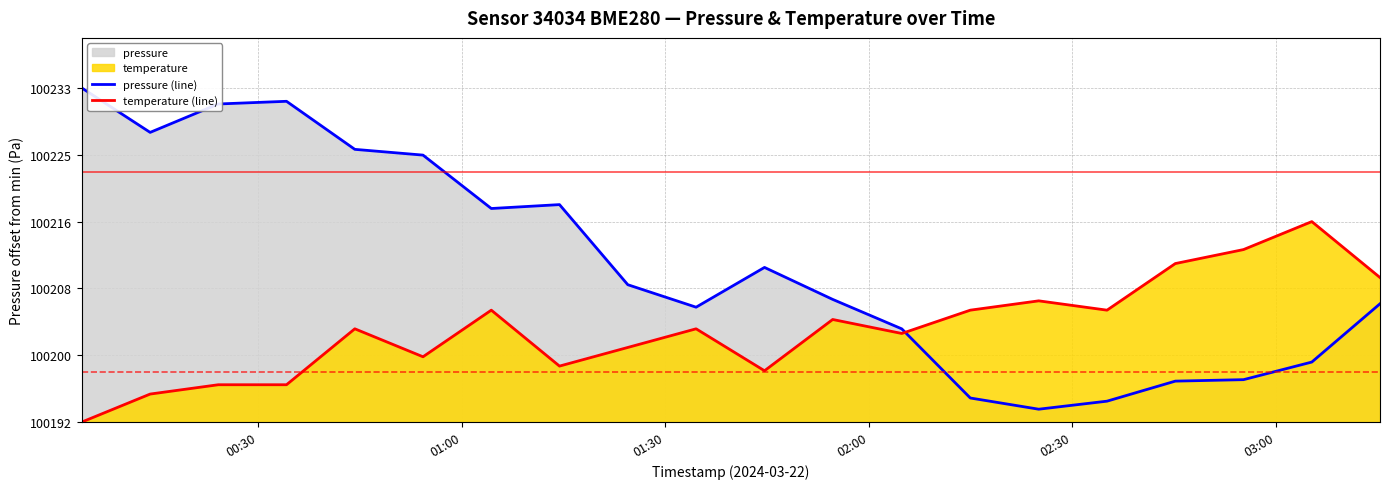

Does the chart display data point markers on the line(s)?

No